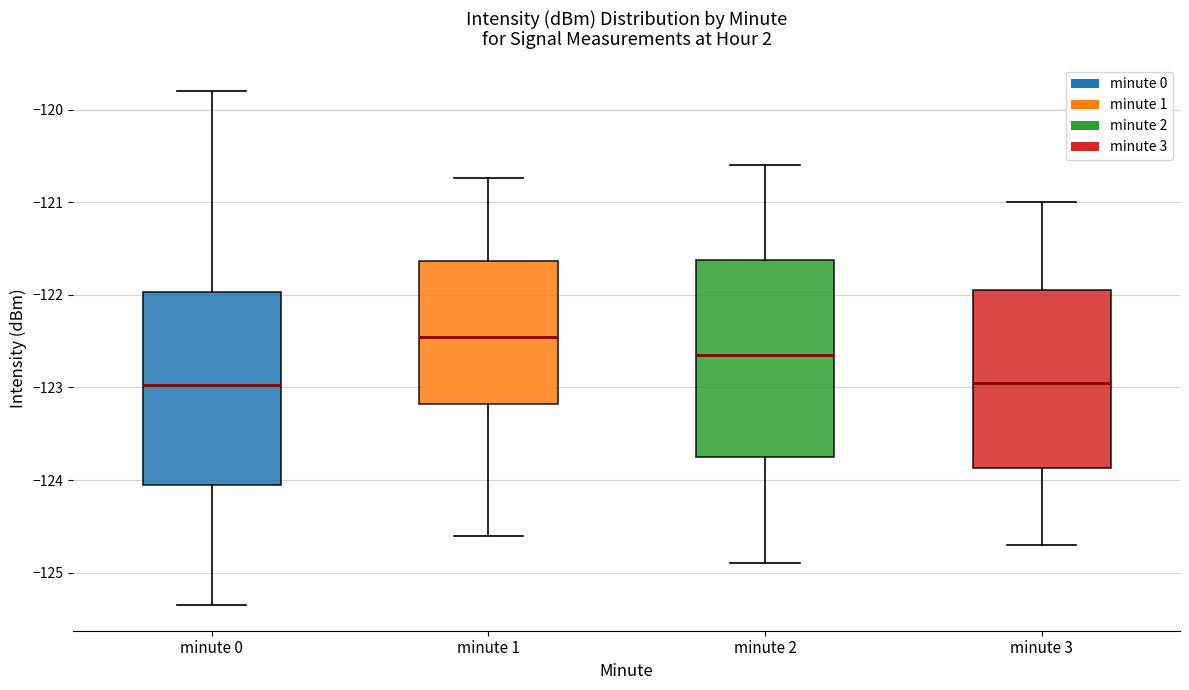

Which box's median line is the highest?

minute 1